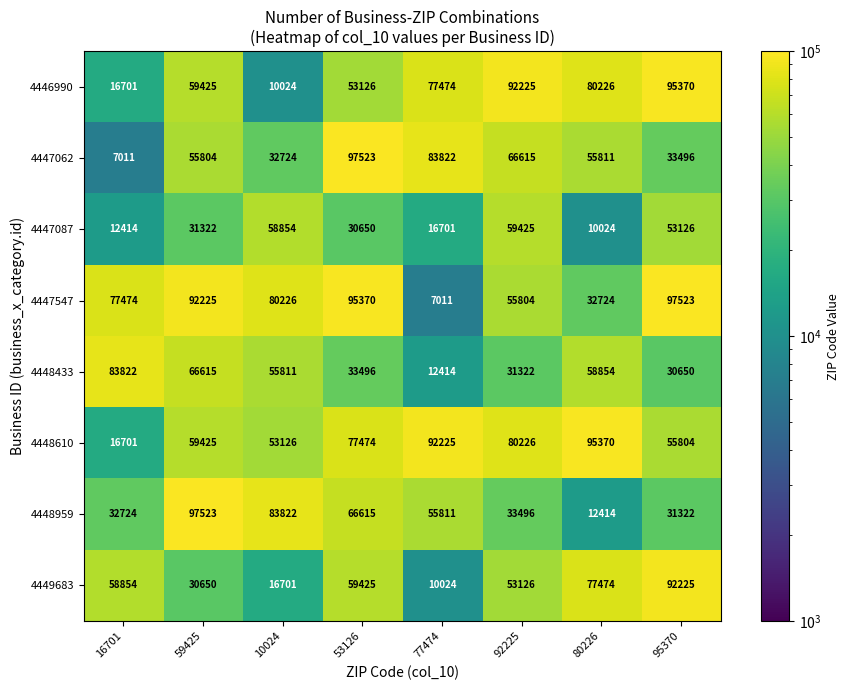

Rank the categories by 4446990 value from lowest to highest.

10024, 16701, 53126, 59425, 77474, 80226, 92225, 95370